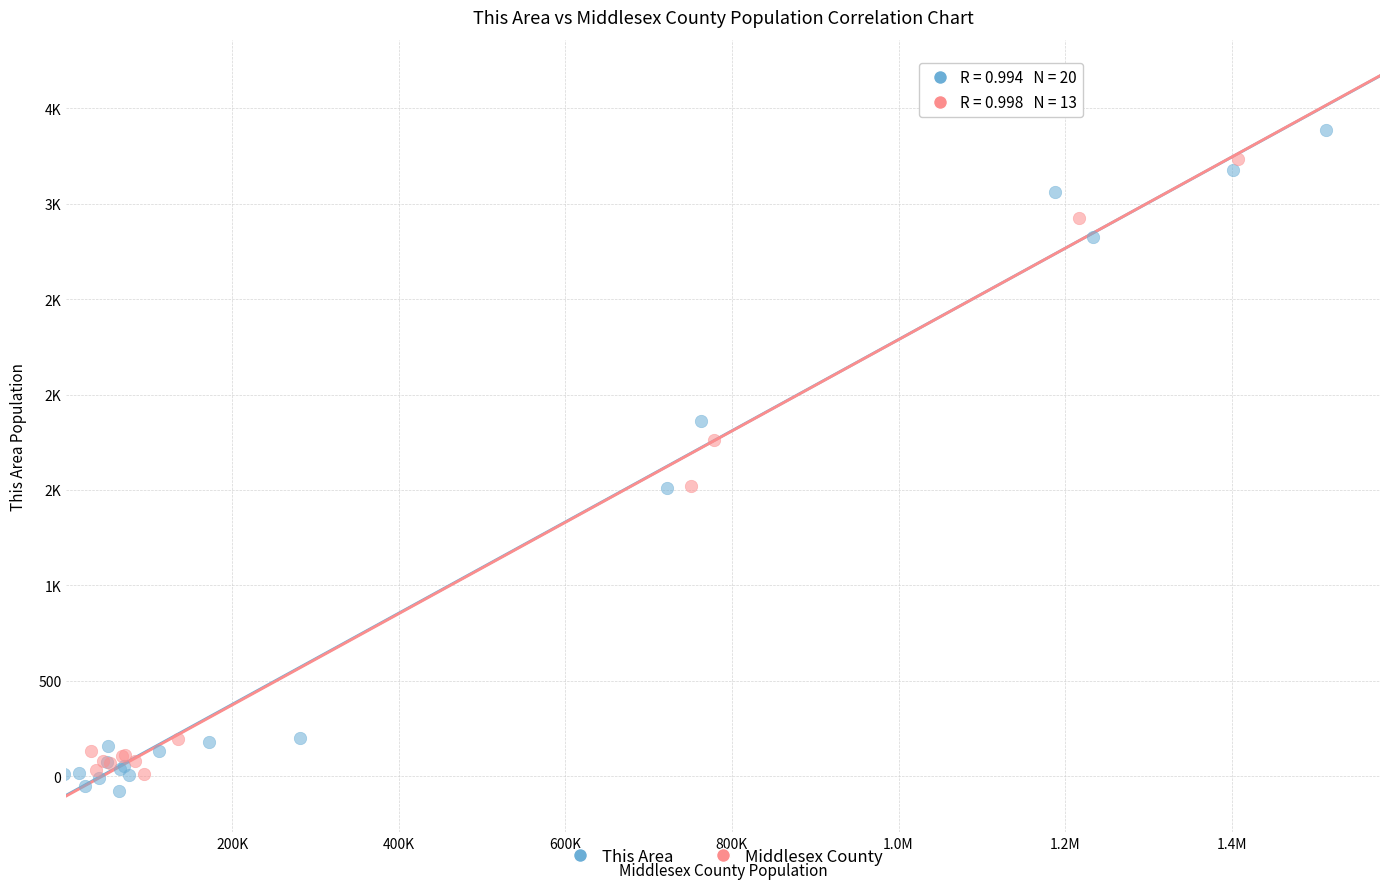

What are all the series names shown in the legend?

This Area, Middlesex County